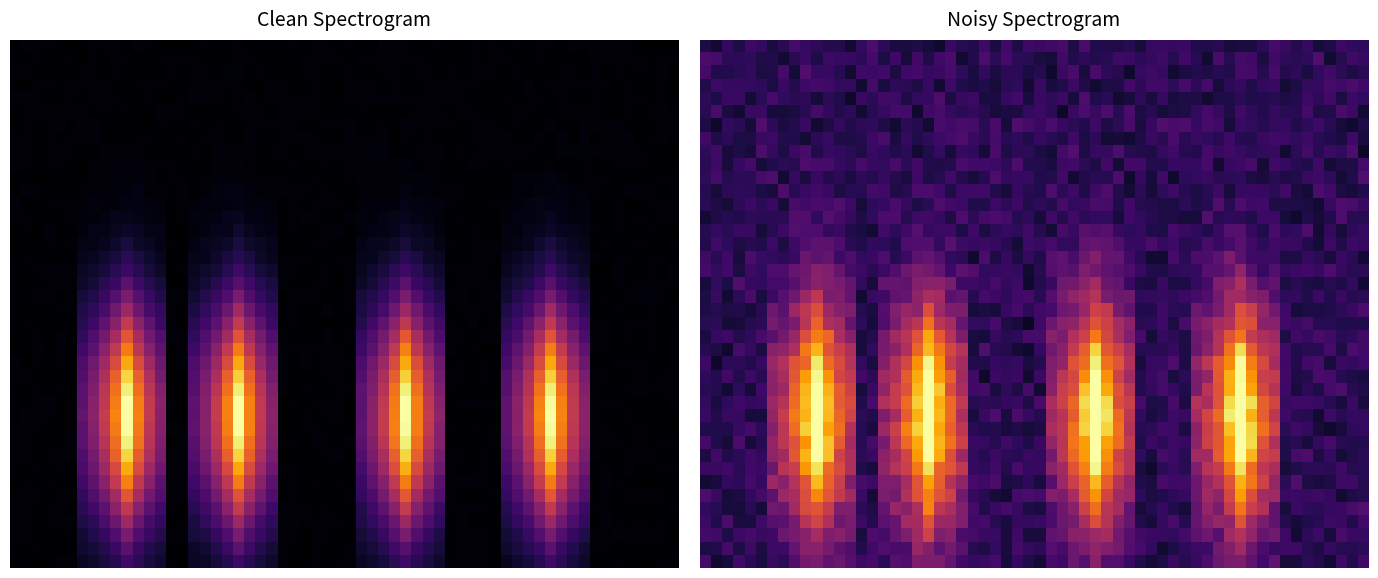

True or false: ac995a525e35512a61f8c89469213bd868a6d25 has a value of 1 at direction.

False